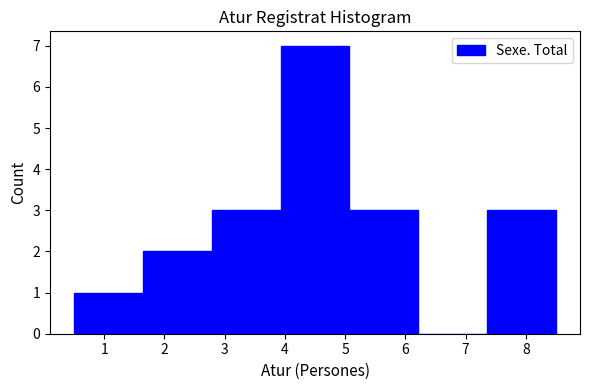

Reading left to right, transcribe this chart: for each bar, give the range it covers on the x-axis and its height. Neither the bar edges nor the heights are printed on the chart, so give them approximately, as read against the axes.

0.5 to 1.6: 1
1.6 to 2.8: 2
2.8 to 3.9: 3
3.9 to 5.1: 7
5.1 to 6.2: 3
6.2 to 7.4: 0
7.4 to 8.5: 3